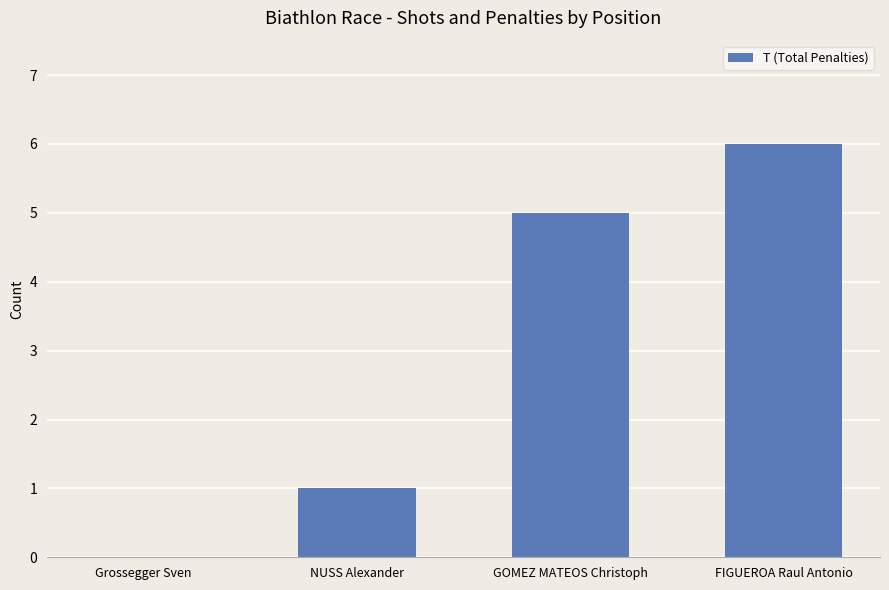

The value at FIGUEROA Raul Antonio is 2. True or false?

False